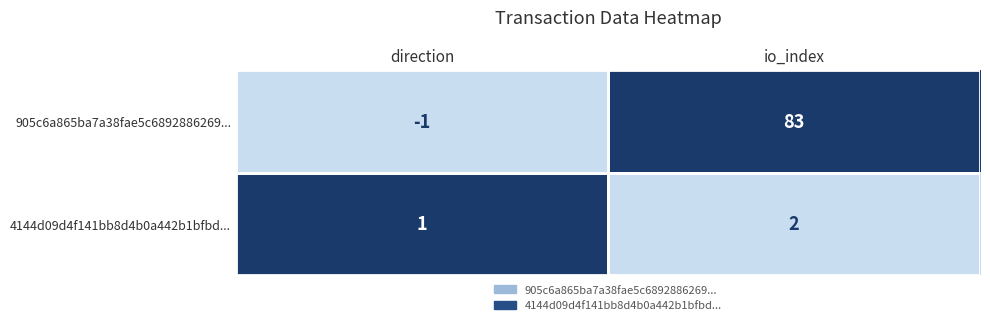

What is the sum of all 4144d09d4f141bb8d4b0a442b1bfbd... values?

3